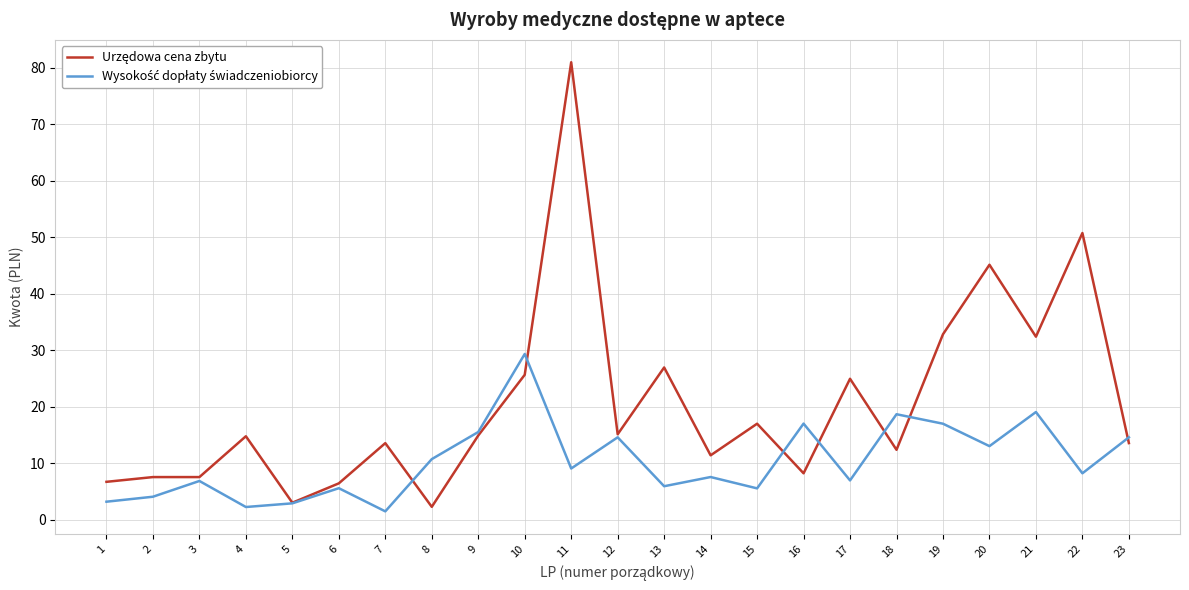

What is the spread (max minus min) of values at 6?

0.9